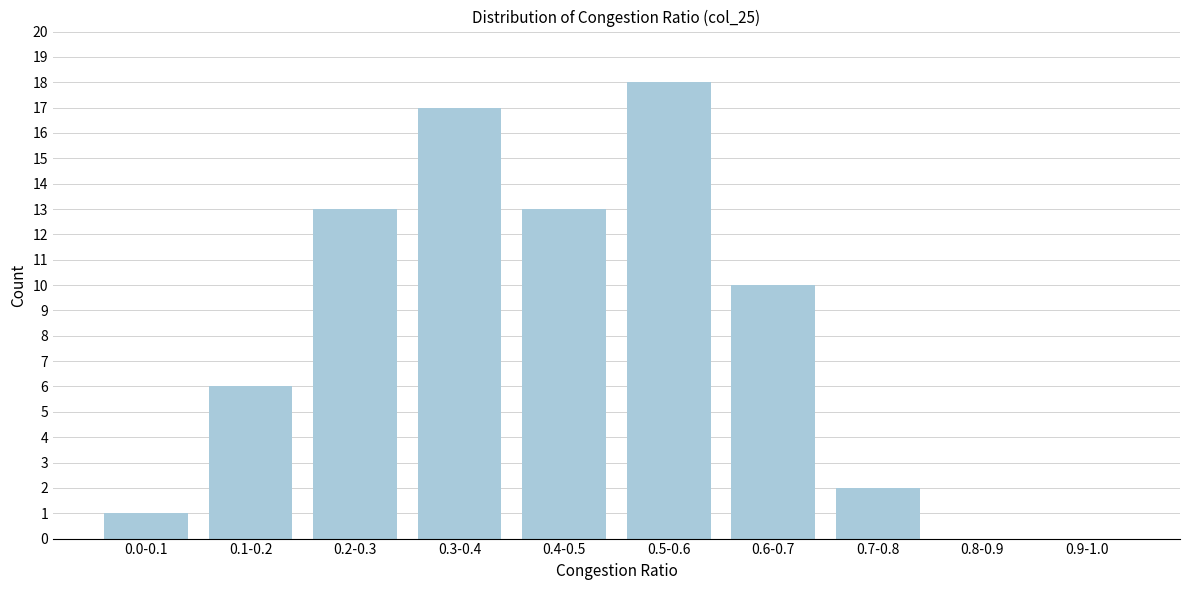

Reading right to left, extract all data points from this chart.

0.9-1.0=0	0.8-0.9=0	0.7-0.8=2	0.6-0.7=10	0.5-0.6=18	0.4-0.5=13	0.3-0.4=17	0.2-0.3=13	0.1-0.2=6	0.0-0.1=1